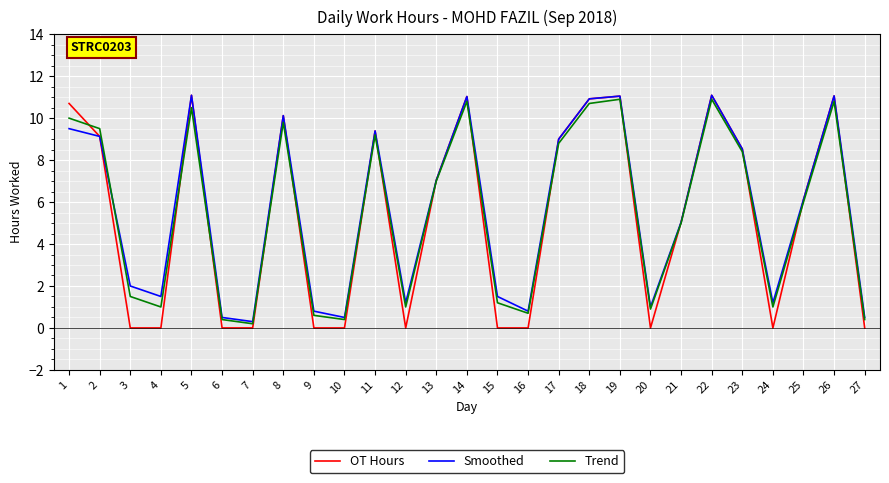

What is the spread (max minus min) of values at 9?

0.8